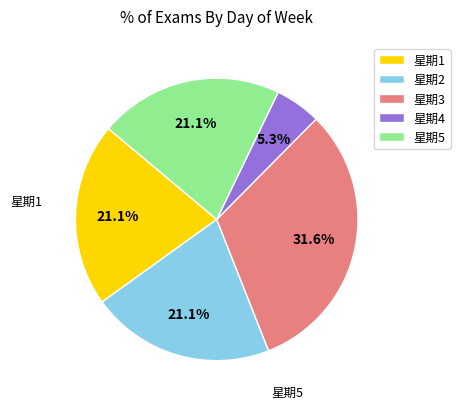

To the nearest percent, what percentage of the pie is 星期4?

5%